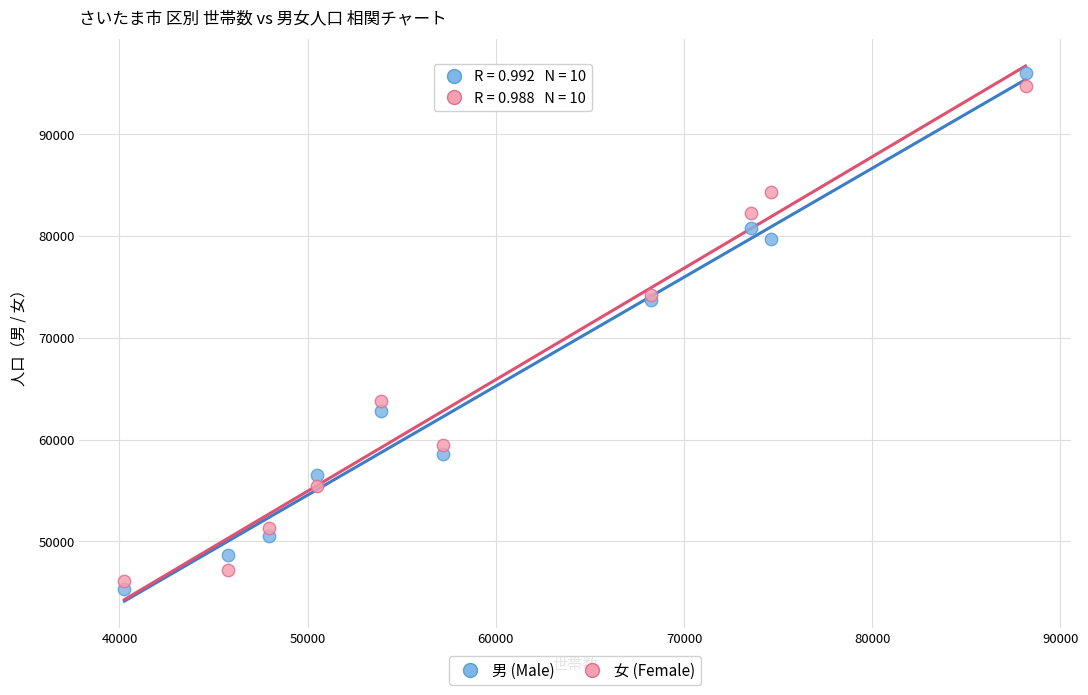

Which series has the widest spread of Y values?

男 (Male)